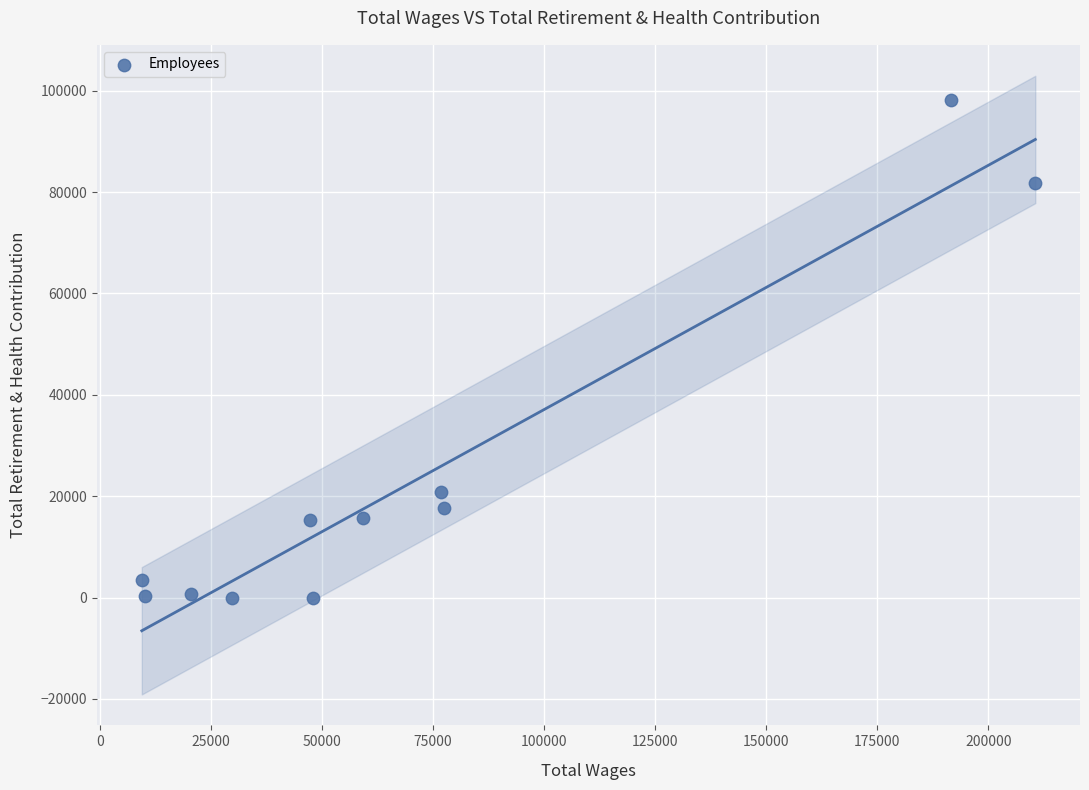

What Y value in the scatter plot is closest to 49059?

20816